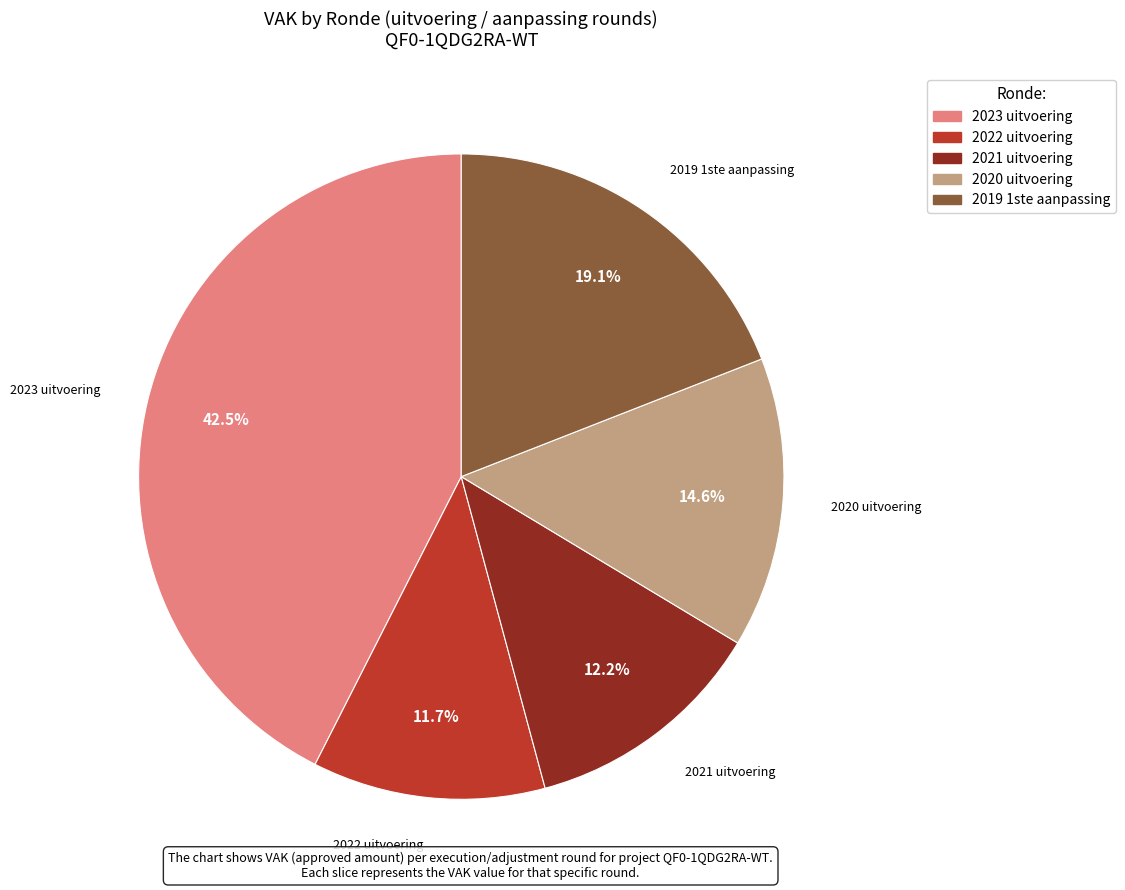

To the nearest percent, what is the combined percentage of 2022 uitvoering and 2019 1ste aanpassing?

31%